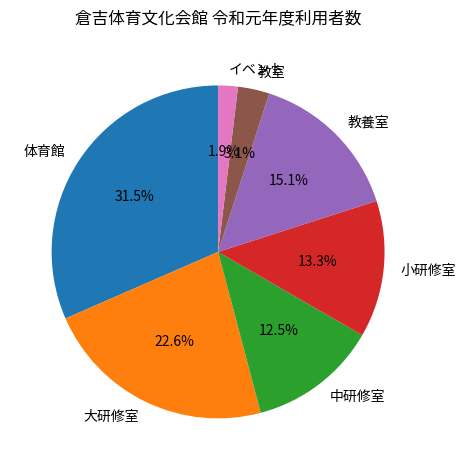

Approximately how many times larger is the value at 体育館 compared to 教養室?

2.1